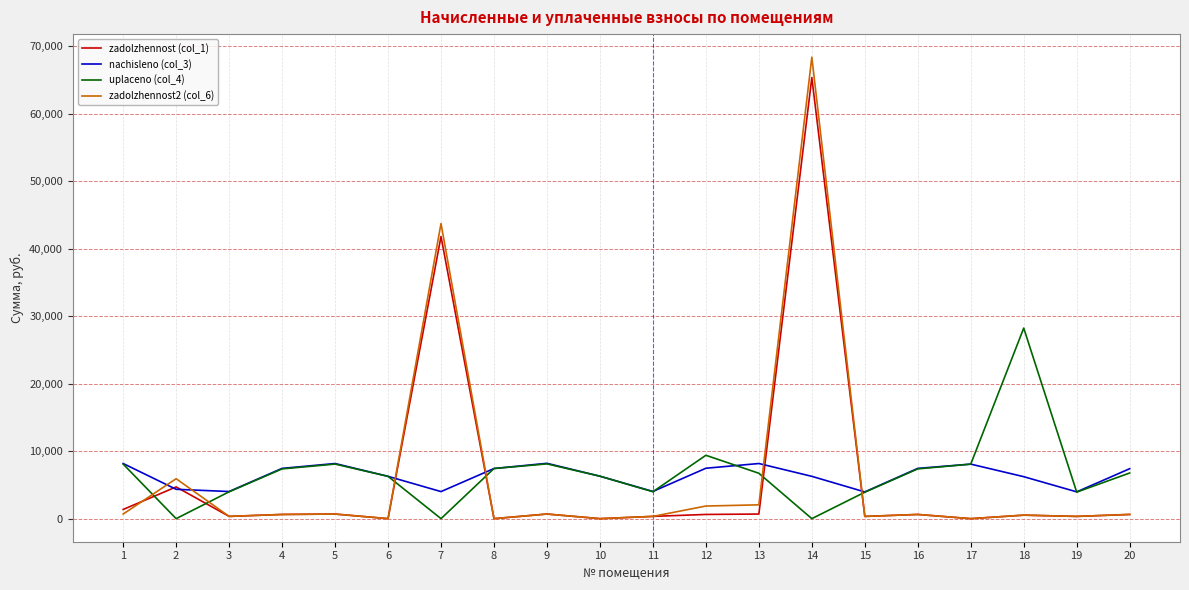

Rank the series by their maximum value, from highest to lowest.

zadolzhennost2 (col_6), zadolzhennost (col_1), uplaceno (col_4), nachisleno (col_3)